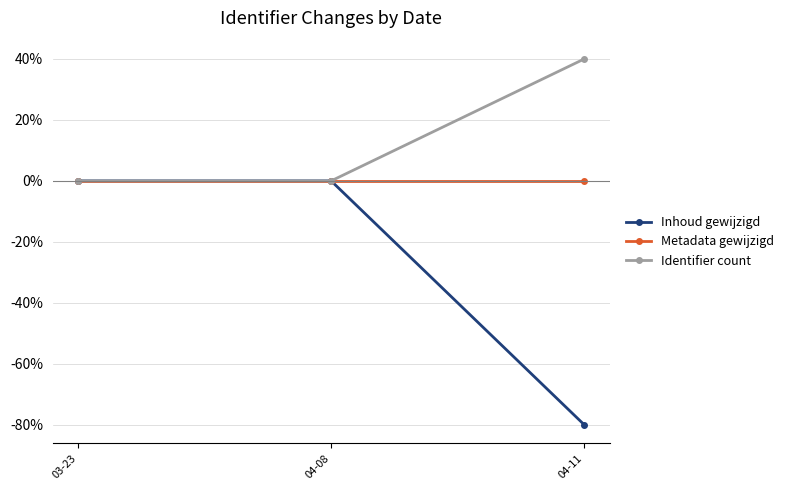

List the series in order of their overall mean, lowest first.

Inhoud gewijzigd, Metadata gewijzigd, Identifier count